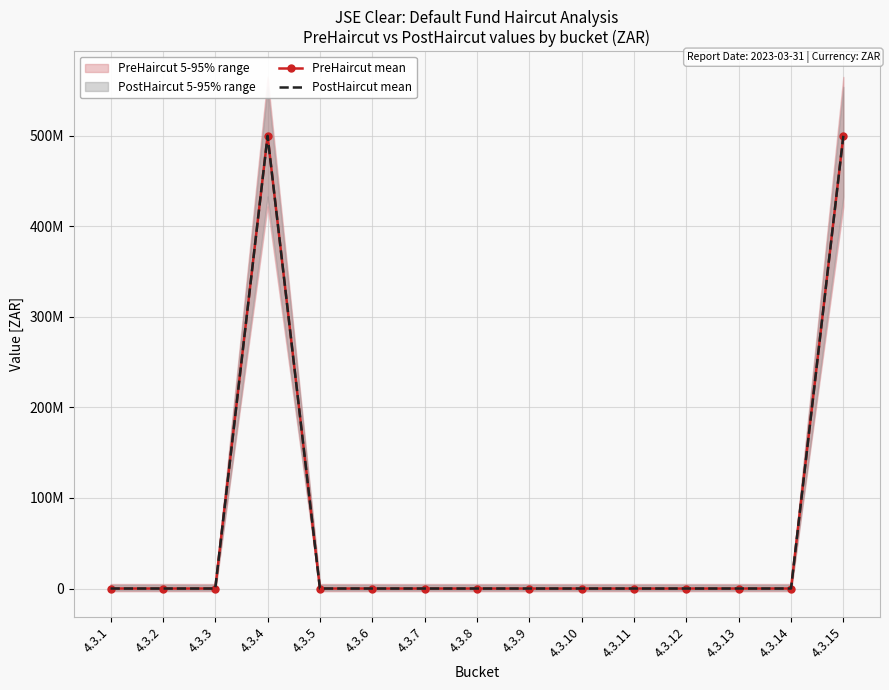

Reading left to right, what are all the values shown in this chart?

PreHaircut mean: 4.3.1=0	4.3.2=0	4.3.3=0	4.3.4=500000000	4.3.5=0	4.3.6=0	4.3.7=0	4.3.8=0	4.3.9=0	4.3.10=0	4.3.11=0	4.3.12=0	4.3.13=0	4.3.14=0	4.3.15=500000000
PostHaircut mean: 4.3.1=0	4.3.2=0	4.3.3=0	4.3.4=500000000	4.3.5=0	4.3.6=0	4.3.7=0	4.3.8=0	4.3.9=0	4.3.10=0	4.3.11=0	4.3.12=0	4.3.13=0	4.3.14=0	4.3.15=500000000